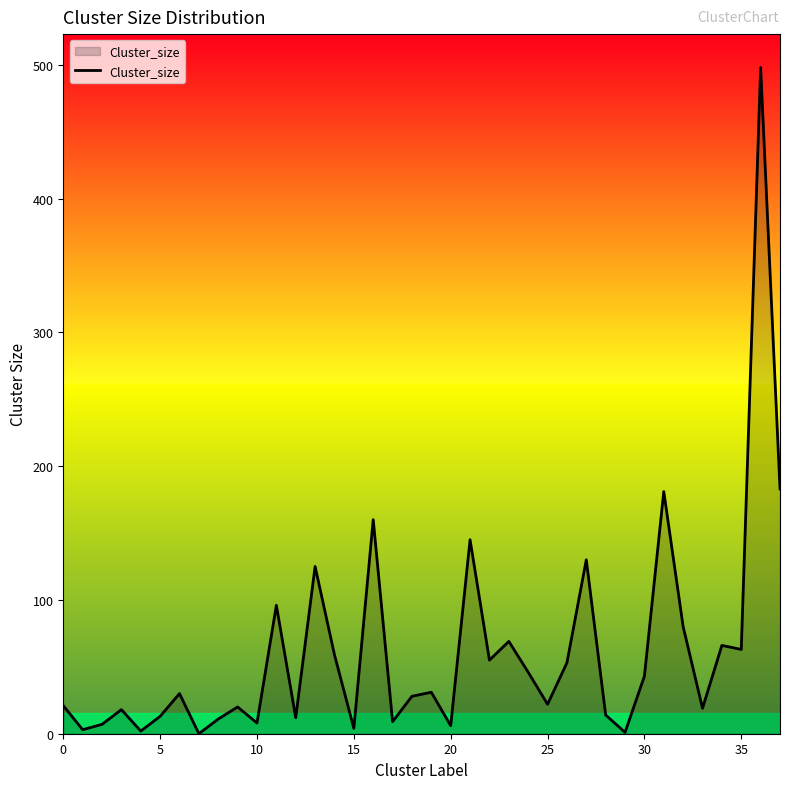

What is the difference between the maximum and minimum values?

498